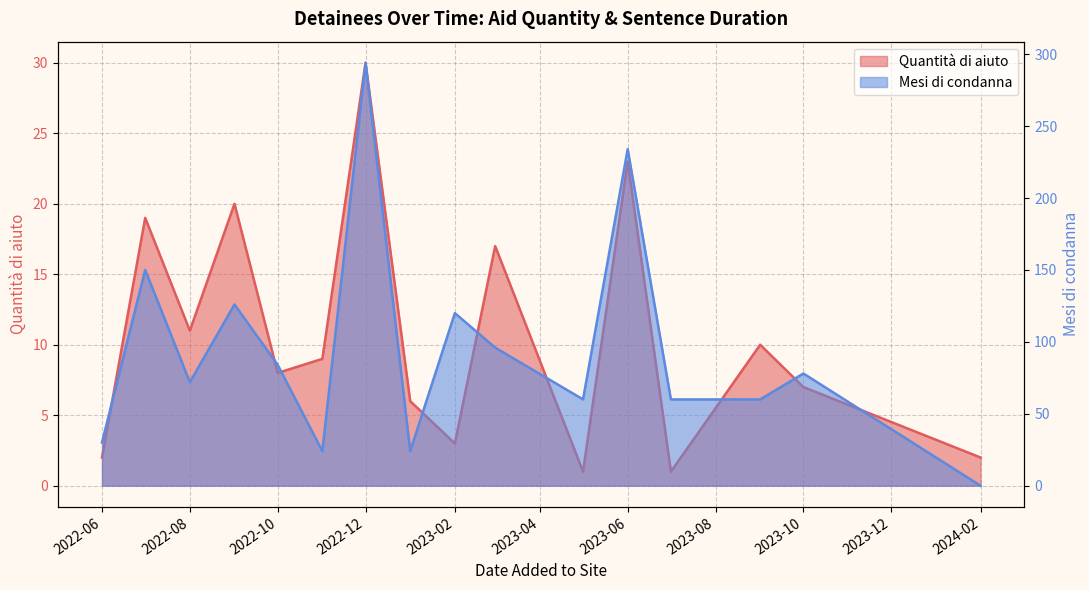

What is the total value across all series at 2023-01?

30